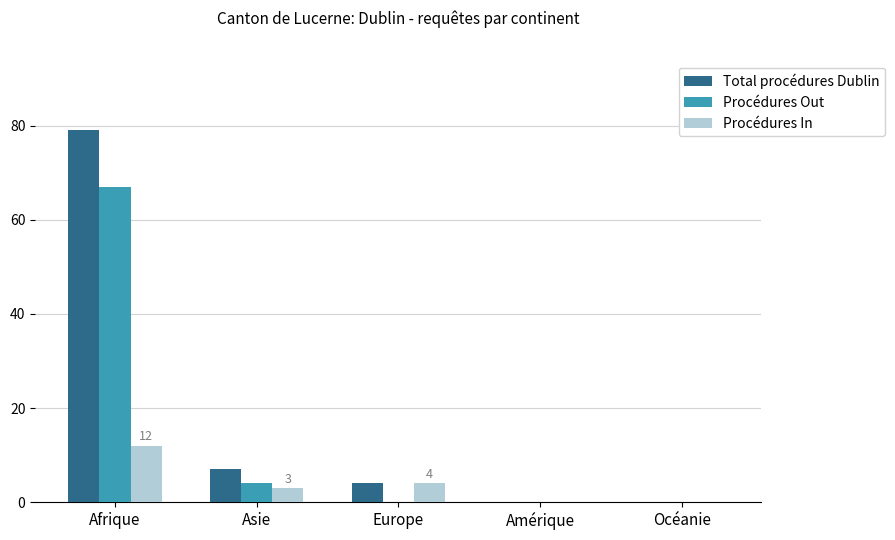

True or false: Procédures In has a value of 0 at Amérique.

True